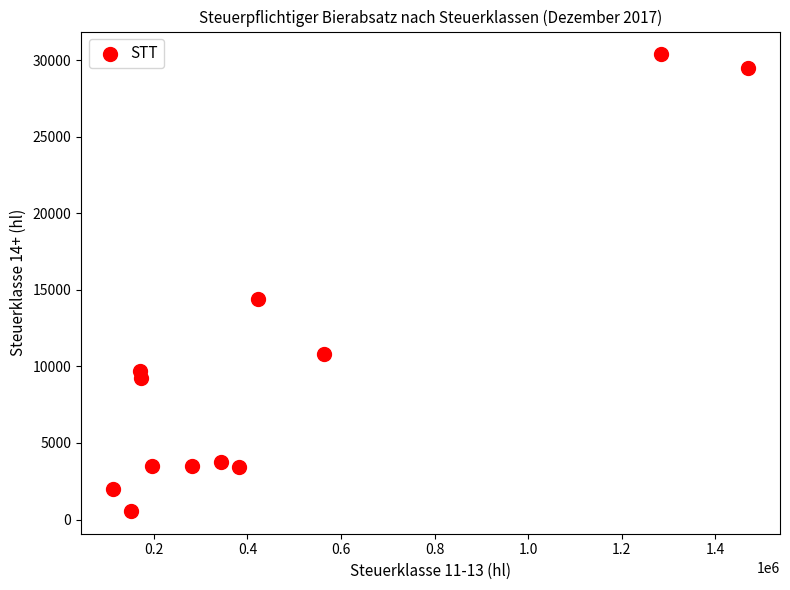

What is the average X value?

462518.6